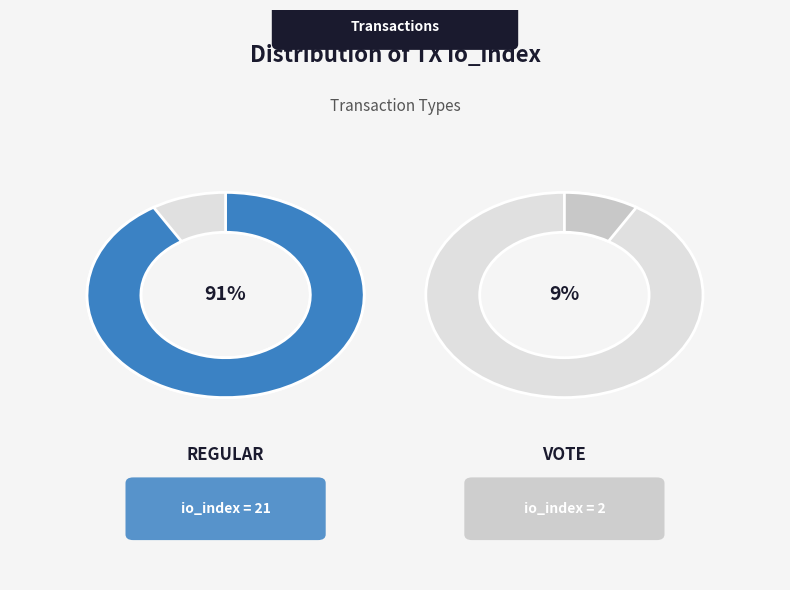

Which category has the smallest portion of the pie?

Vote (io_index=2)